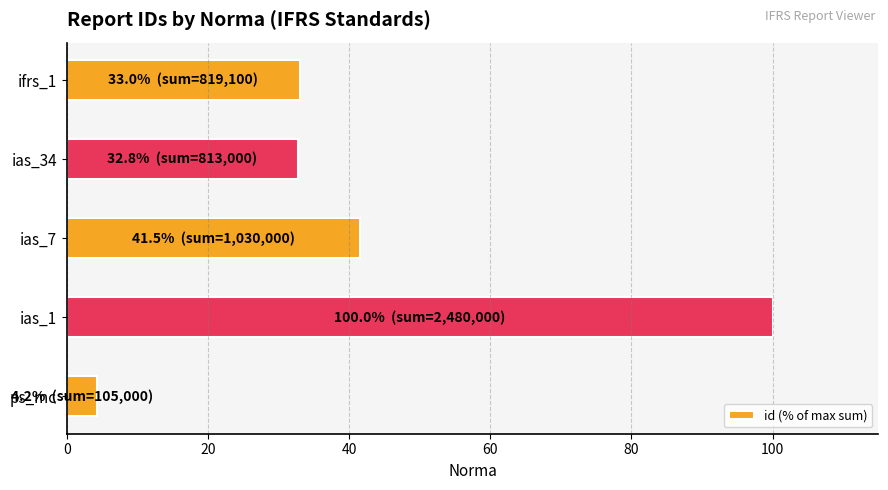

At which category does the chart reach its minimum across all series?

ps_mc